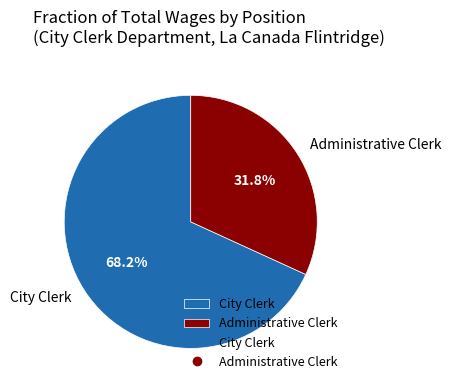

Which slice is the largest?

City Clerk